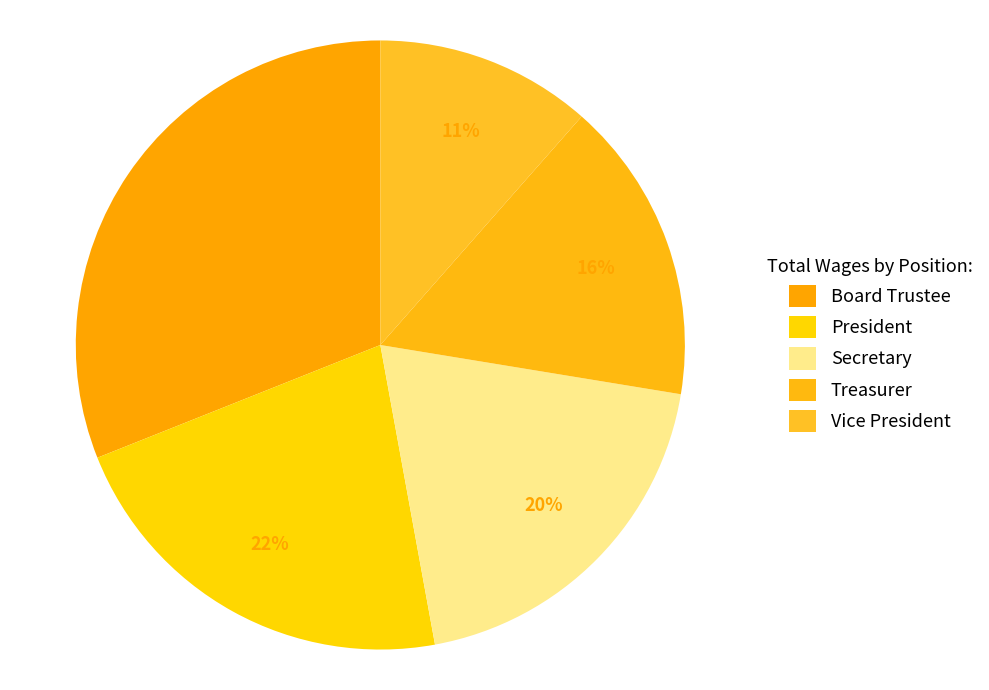

How many slices are in this pie chart?

5